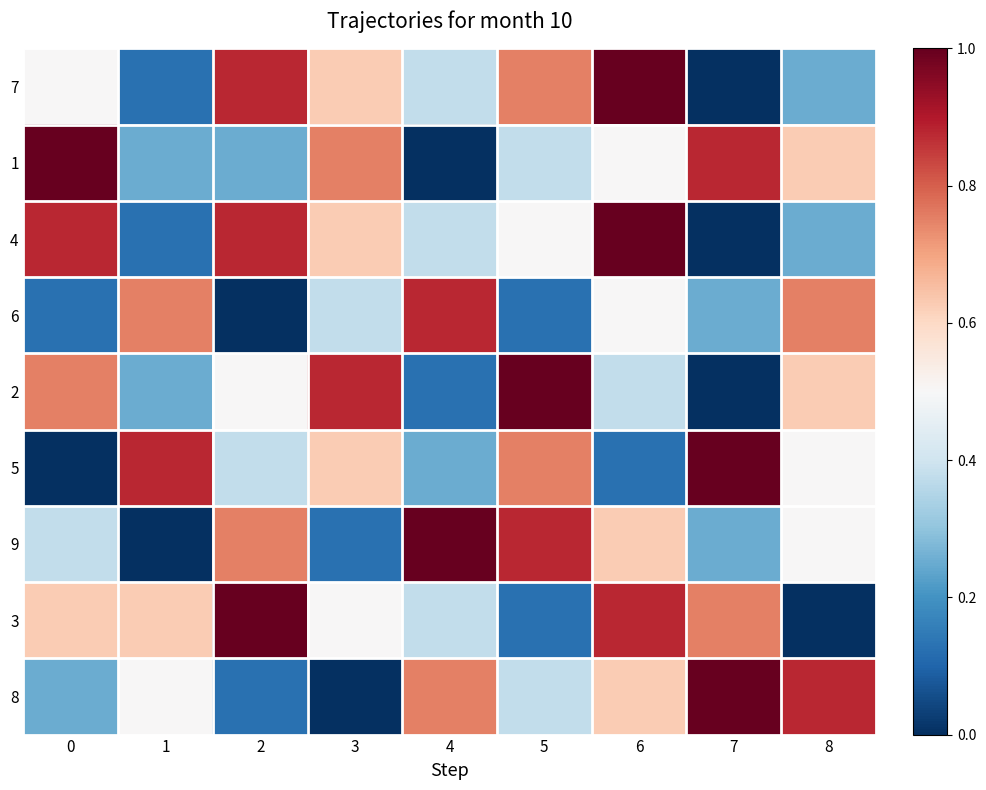

What is the spread (max minus min) of values at 3?

0.9